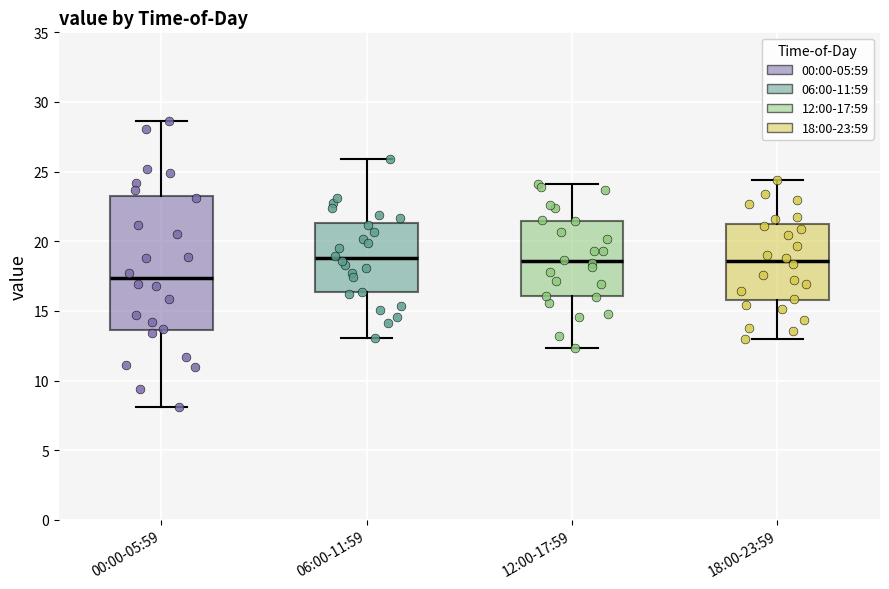

Where does the median line of the box for 00:00-05:59 sit on the y-axis? The values are not printed on the chart, so give them approximately, as read against the axis.

17.5